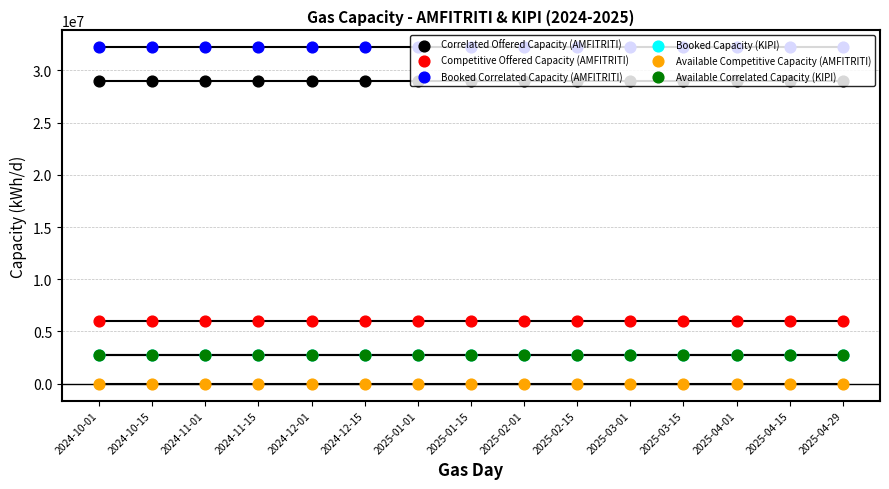

Is the value of Booked Capacity (KIPI) at 2025-02-01 greater than the value of Competitive Offered Capacity (AMFITRITI) at 2024-12-15?

No